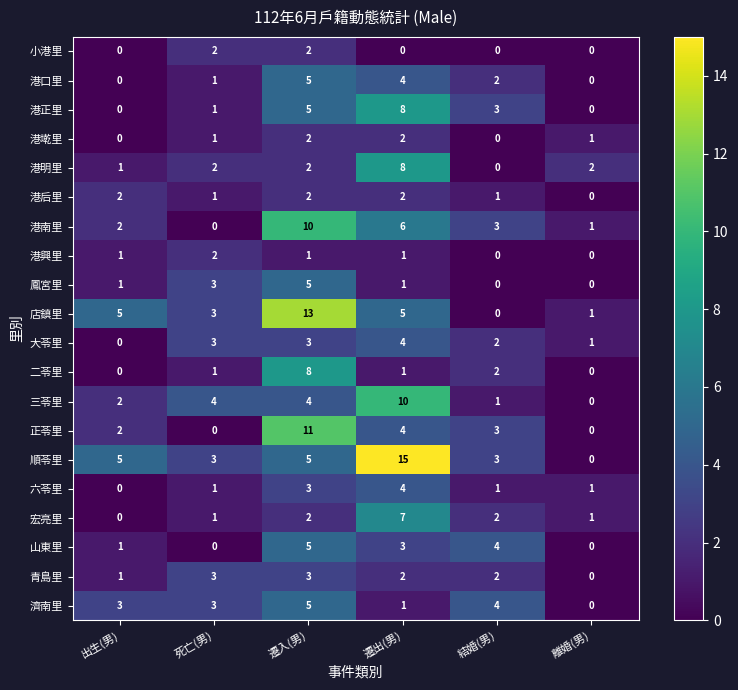

How many distinct data groups are displayed?

20